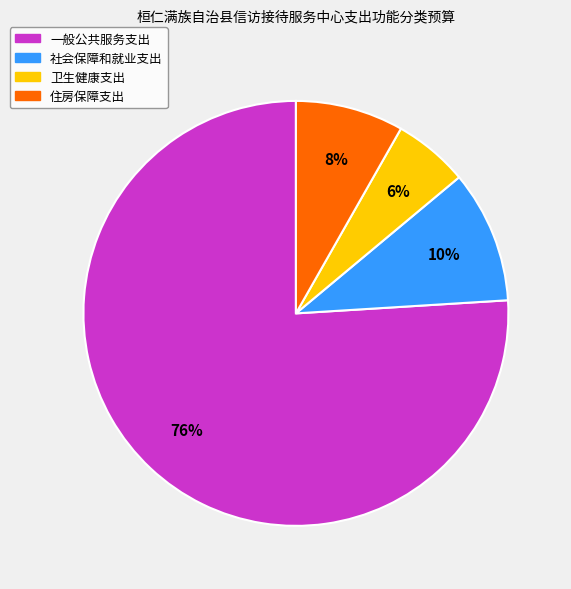

Combined, do 卫生健康支出 and 社会保障和就业支出 account for over 50%?

No